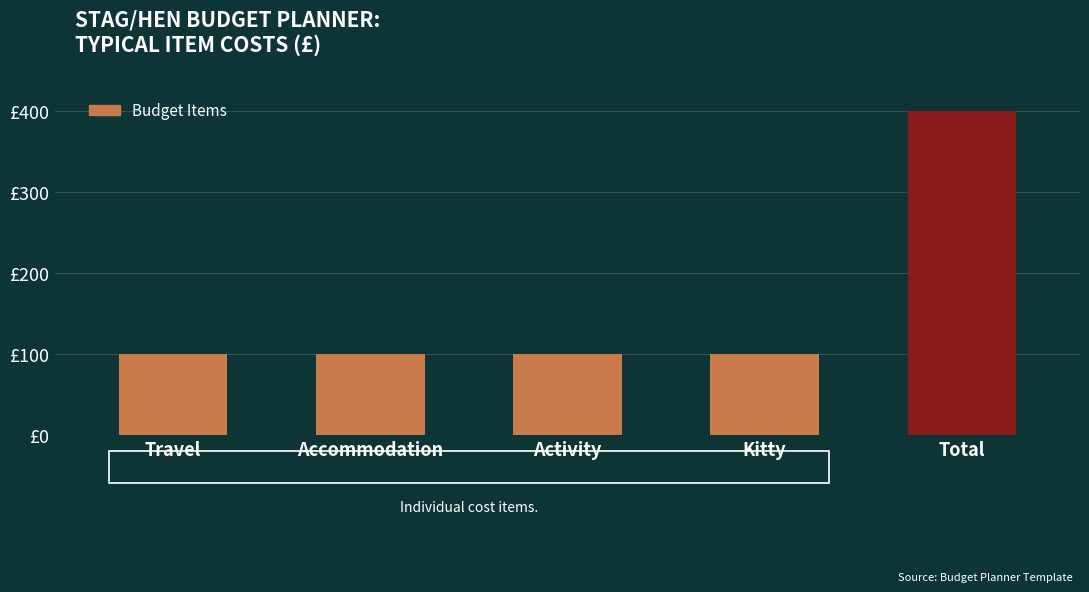

Are the bars horizontal?

No